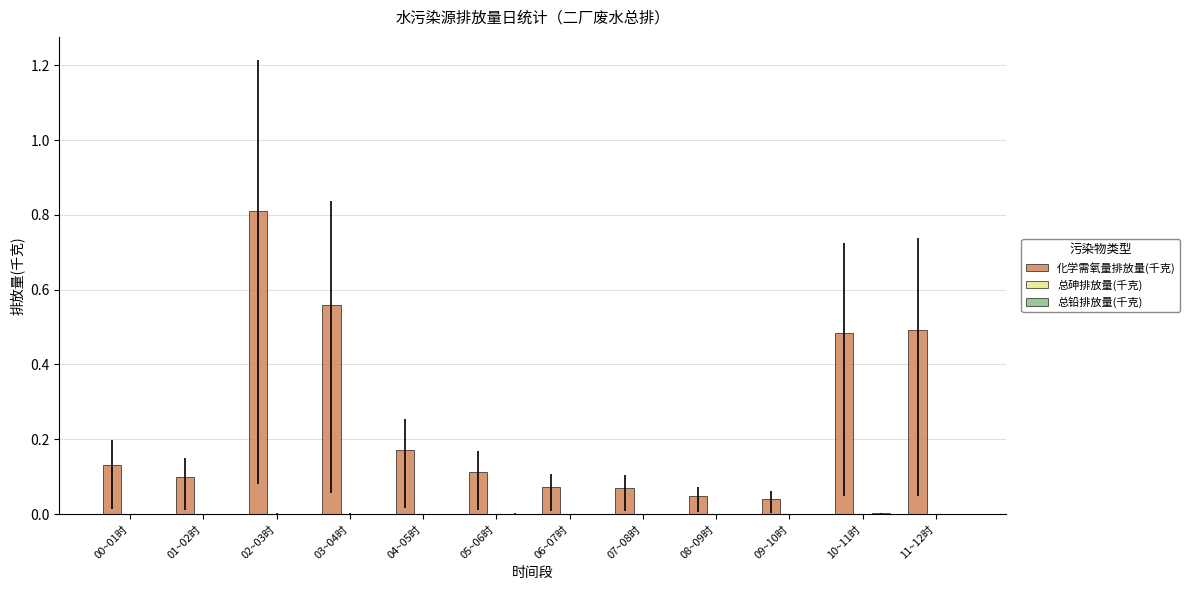

What is the sum of all 化学需氧量排放量(千克) values?

3.1